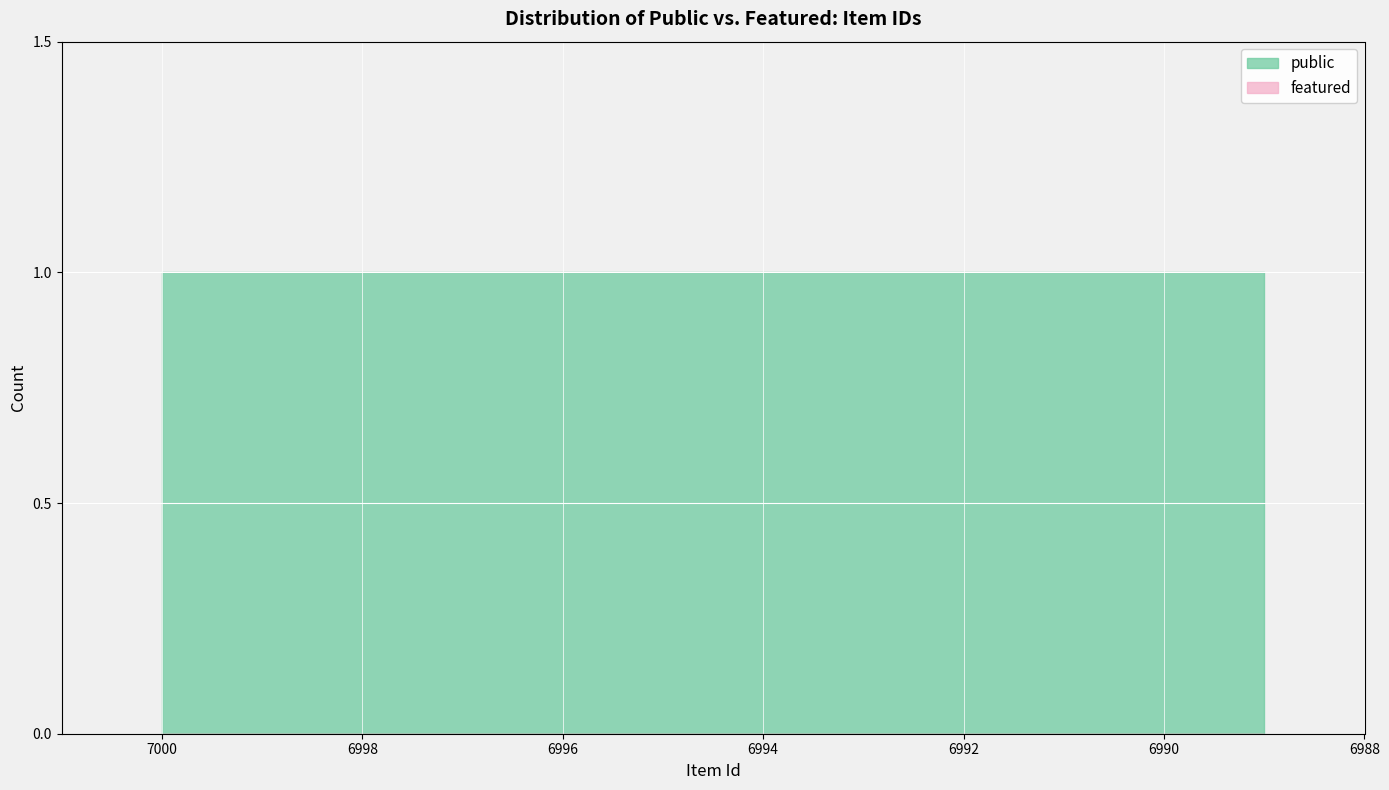

List the labels in order of public value, largest first.

7000, 6999, 6998, 6997, 6996, 6995, 6994, 6993, 6992, 6991, 6990, 6989